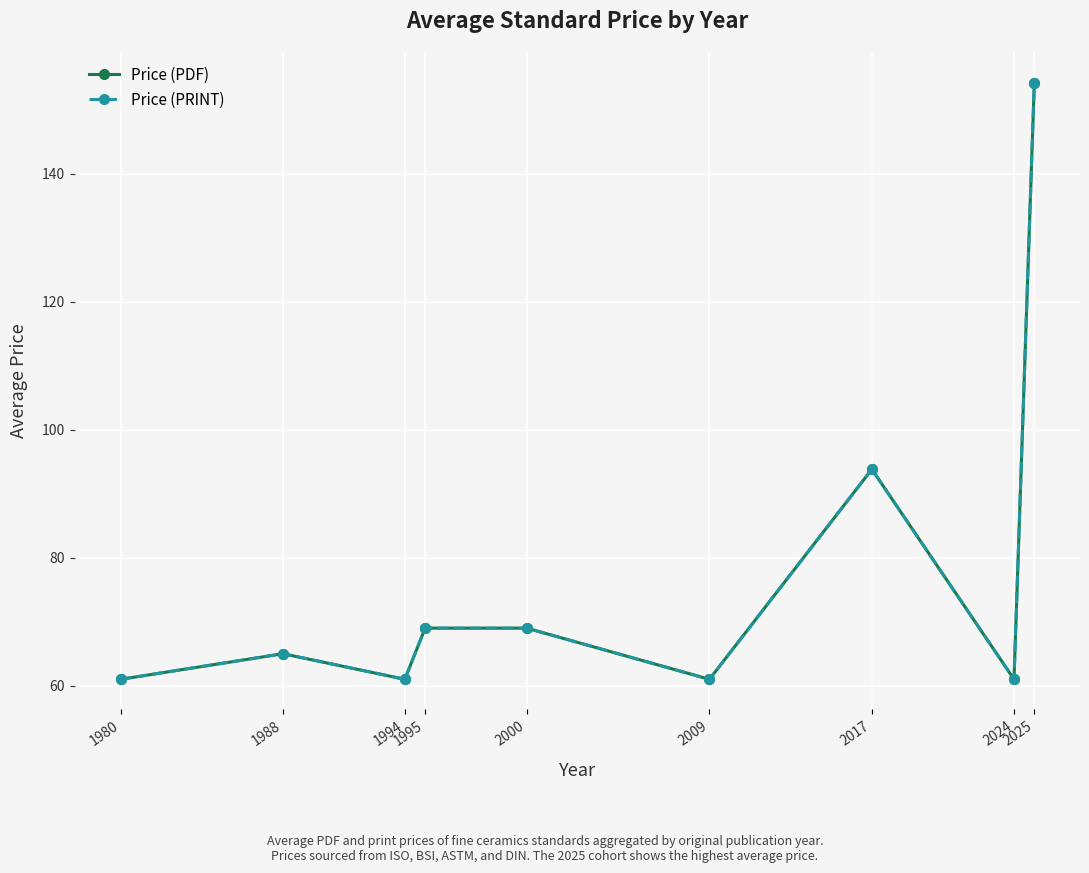

True or false: Price (PDF) has a value of 61.0 at 2009.

True